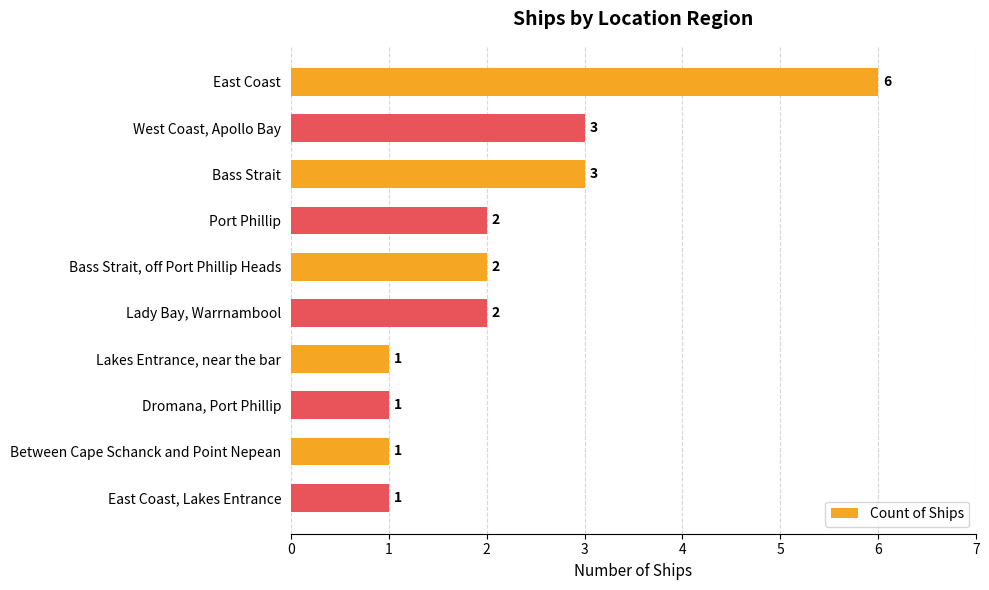

How many bars are there in total?

10